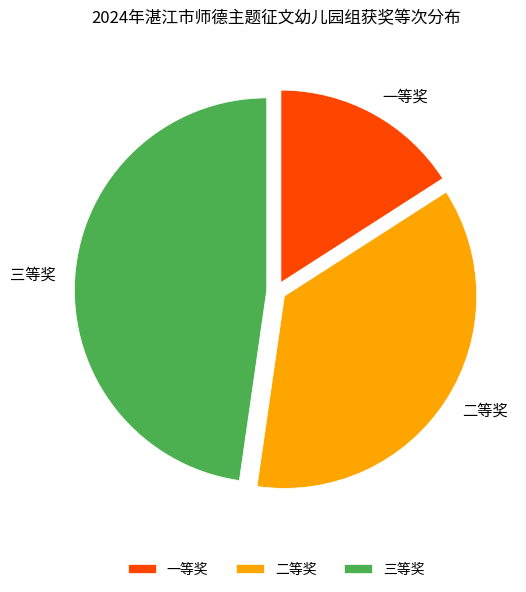

Does 二等奖 account for over 50% of the chart?

No